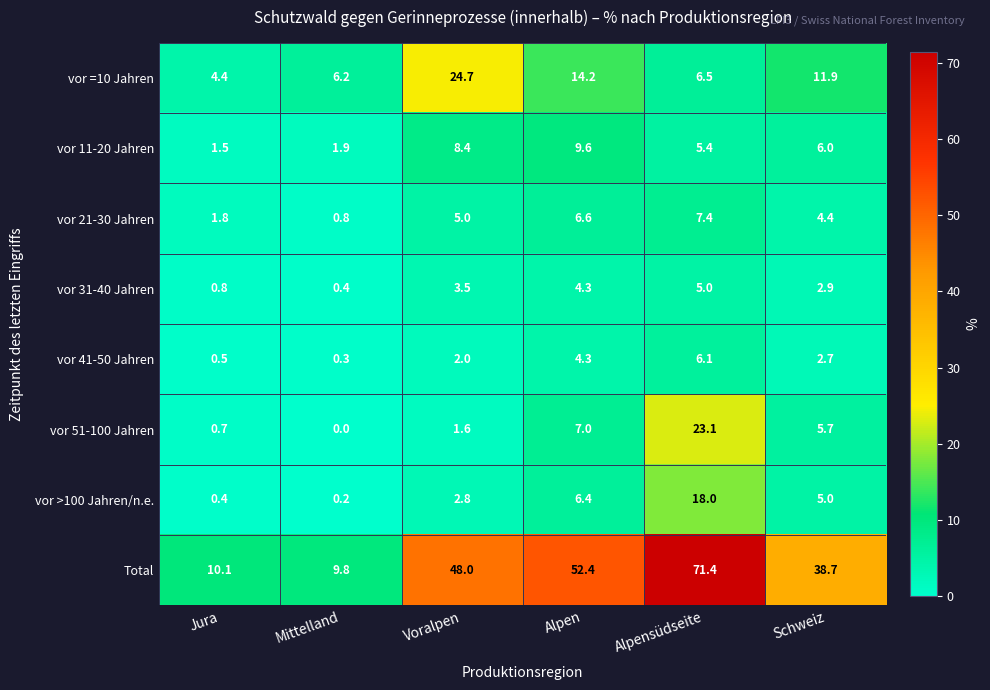

The value of vor 21-30 Jahren at Alpensüdseite is 4.1. True or false?

False